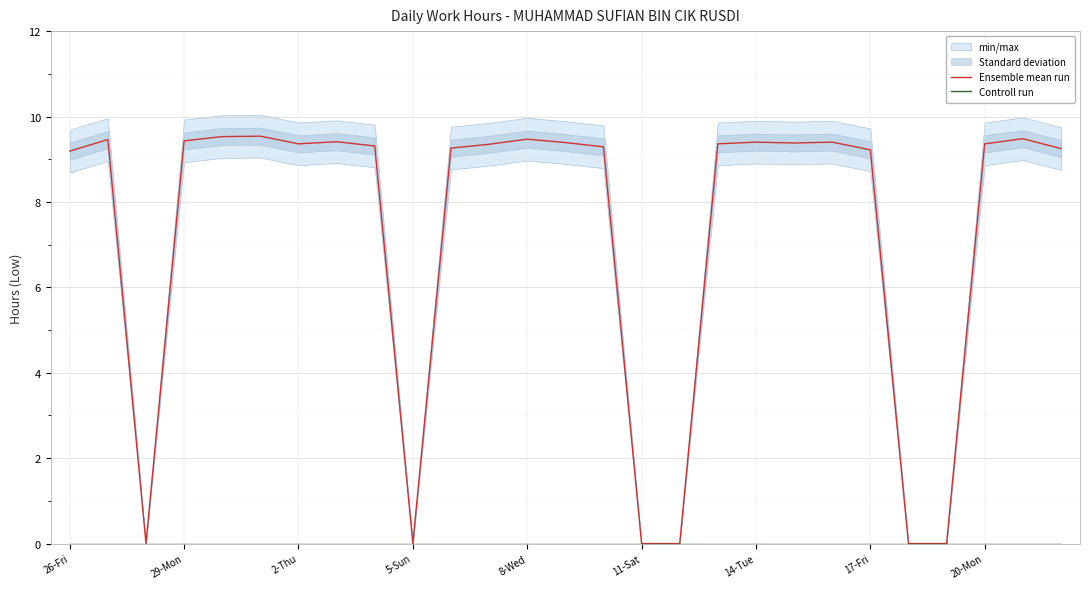

True or false: Ensemble mean run and Controll run cross at least once.

False